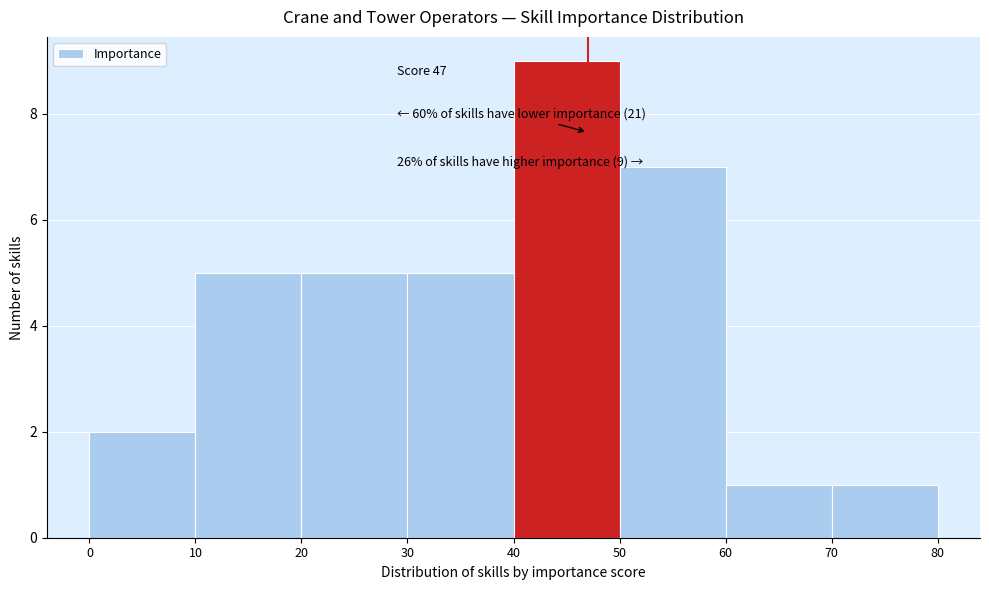

Which range on the x-axis has the tallest bar?

40 to 50